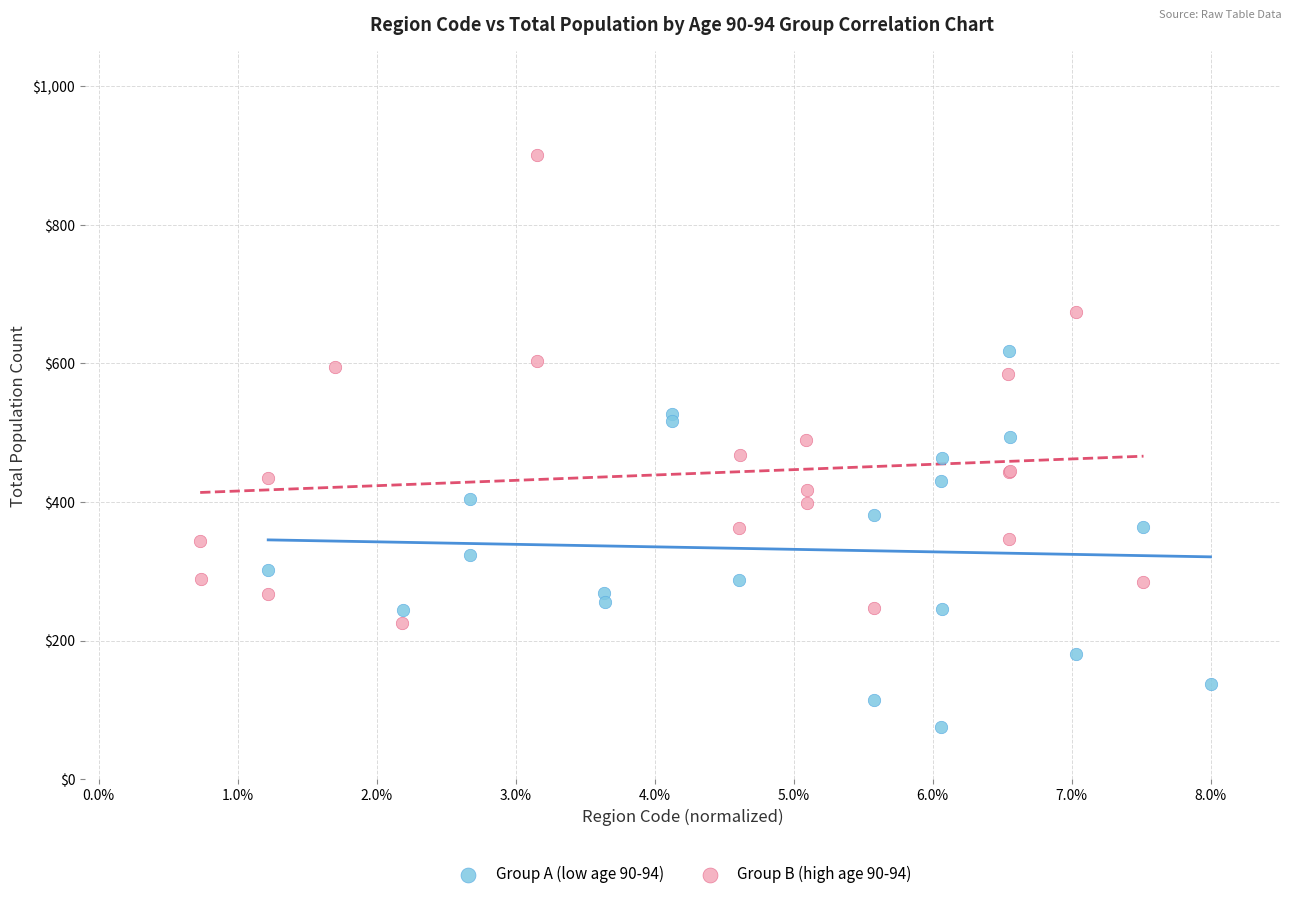

Which series has the widest spread of Y values?

Group B (high age 90-94)